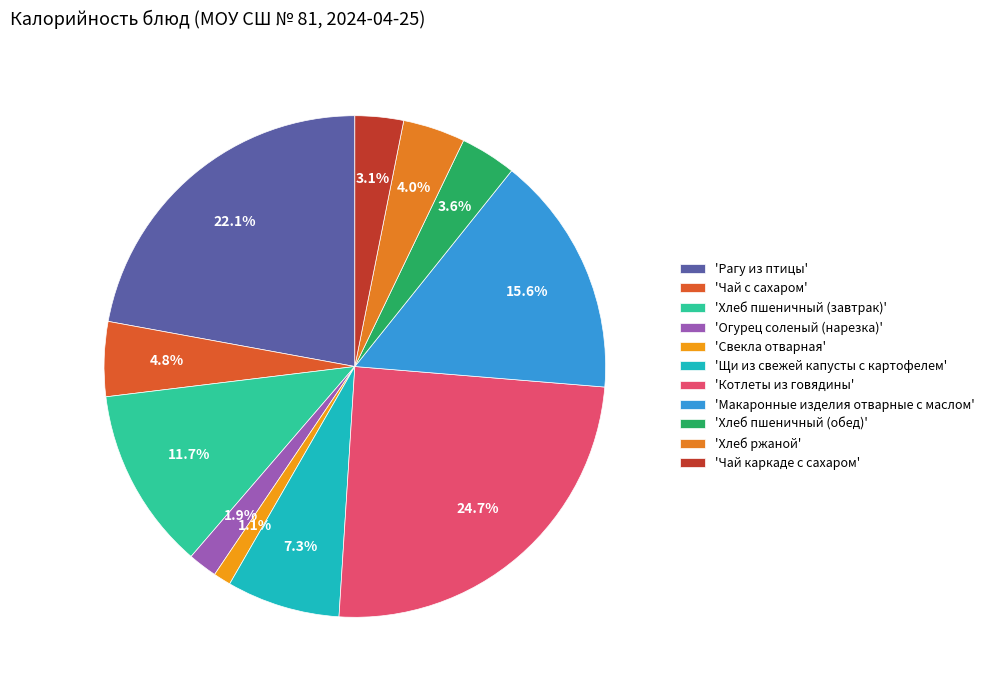

Count the number of slices in the pie.

11